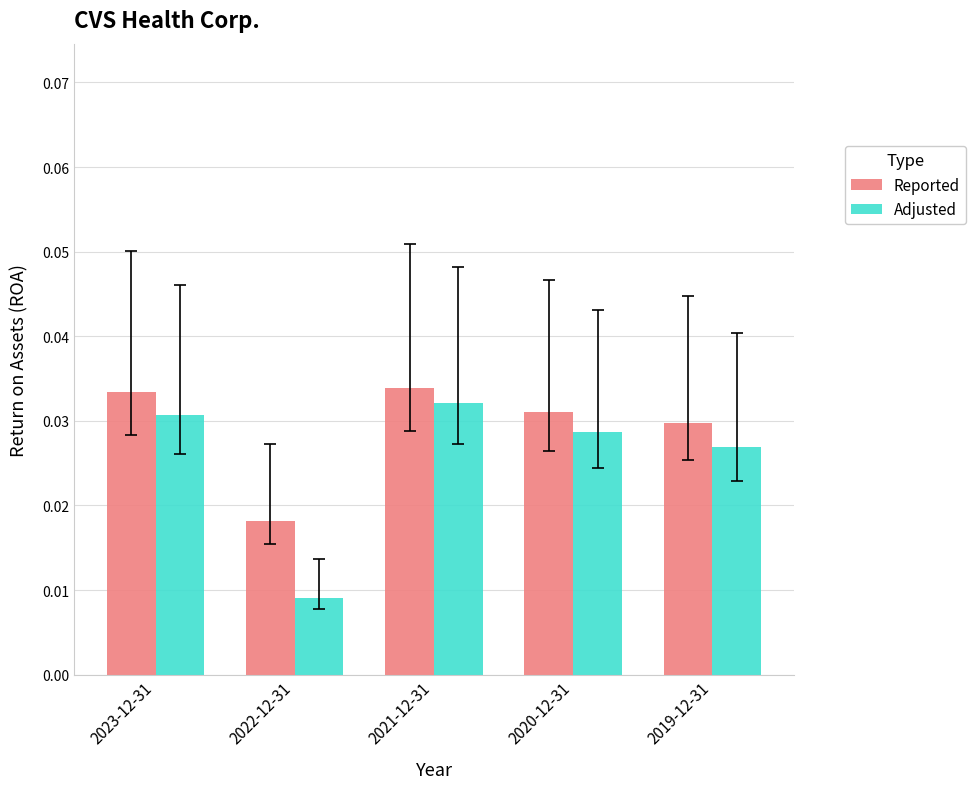

Where is Adjusted nearest to the value 0?

2022-12-31